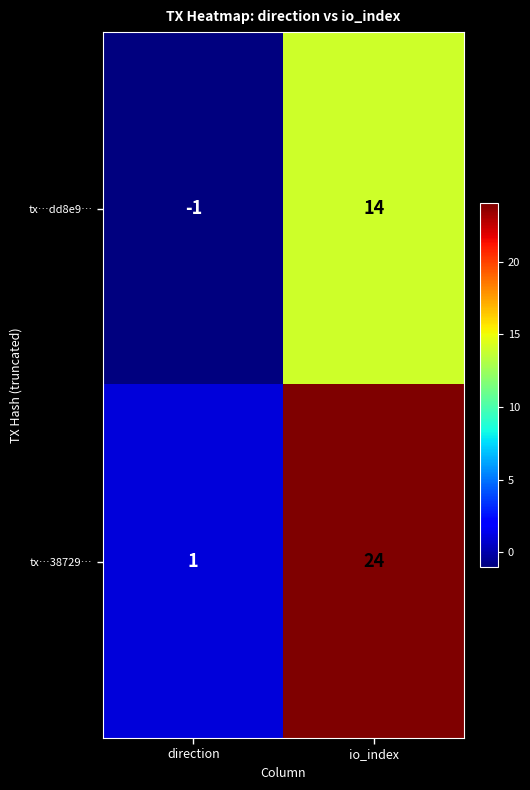

True or false: tx…38729… has a value of 1 at direction.

True